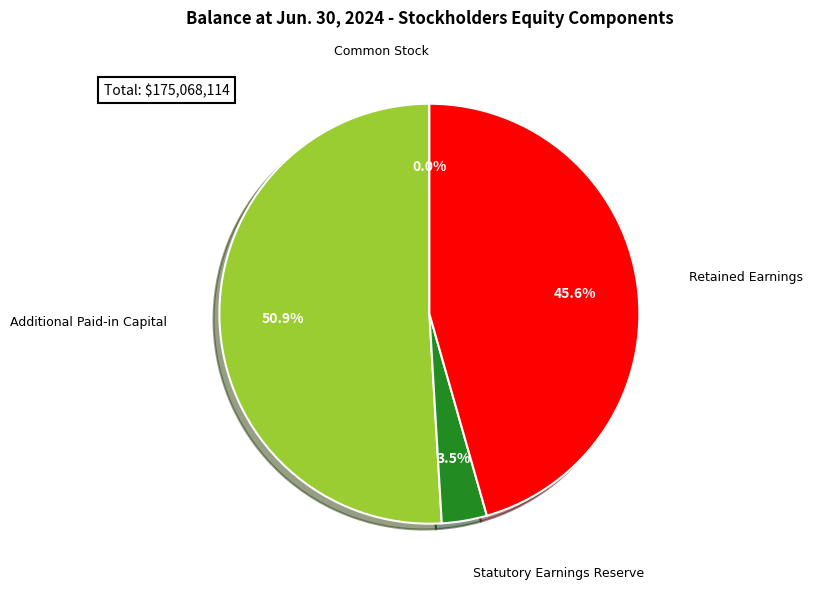

Is there a majority slice in this chart?

Yes